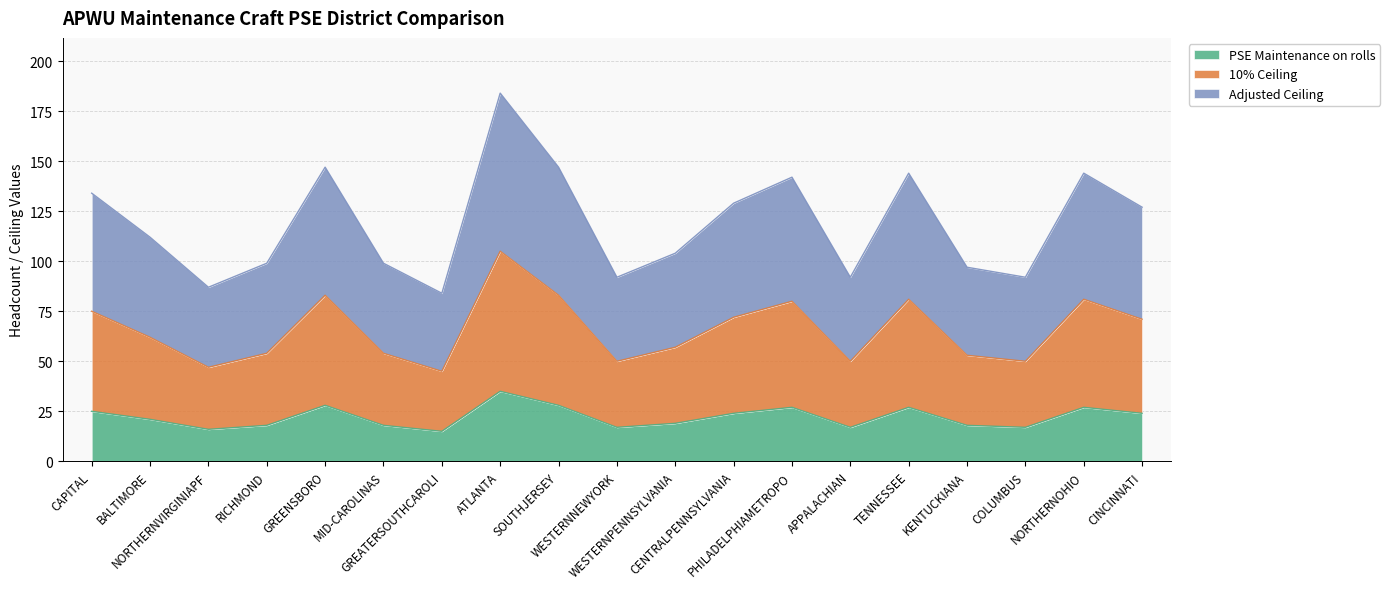

What are all the series names shown in the legend?

PSE Maintenance on rolls, 10% Ceiling, Adjusted Ceiling